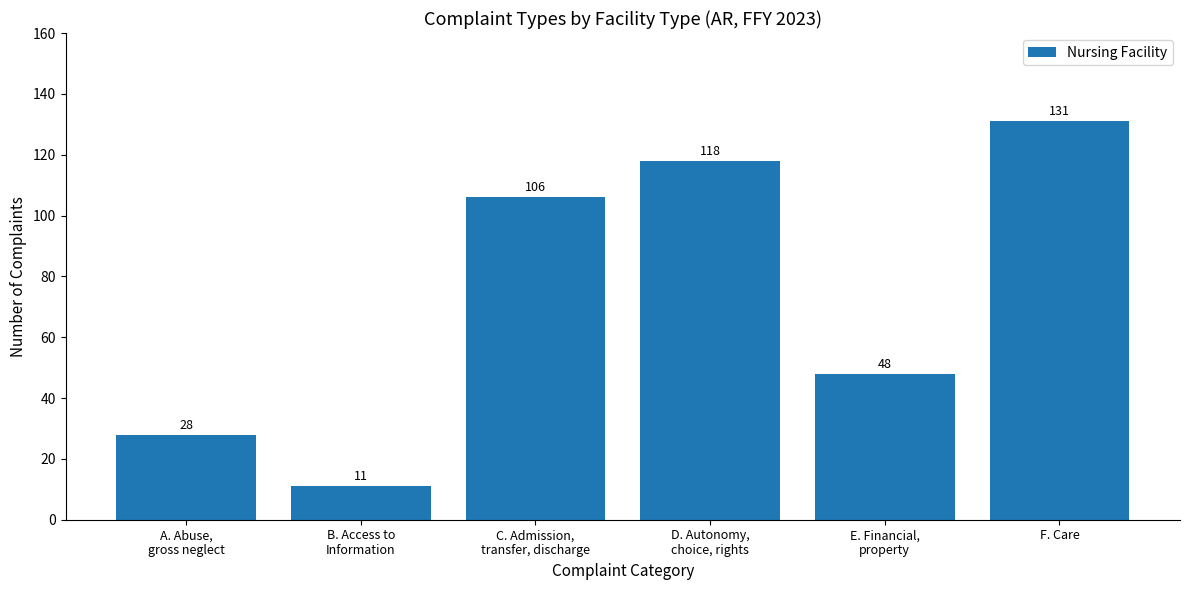

What is the change in value from B. Access to
Information to F. Care?

+120